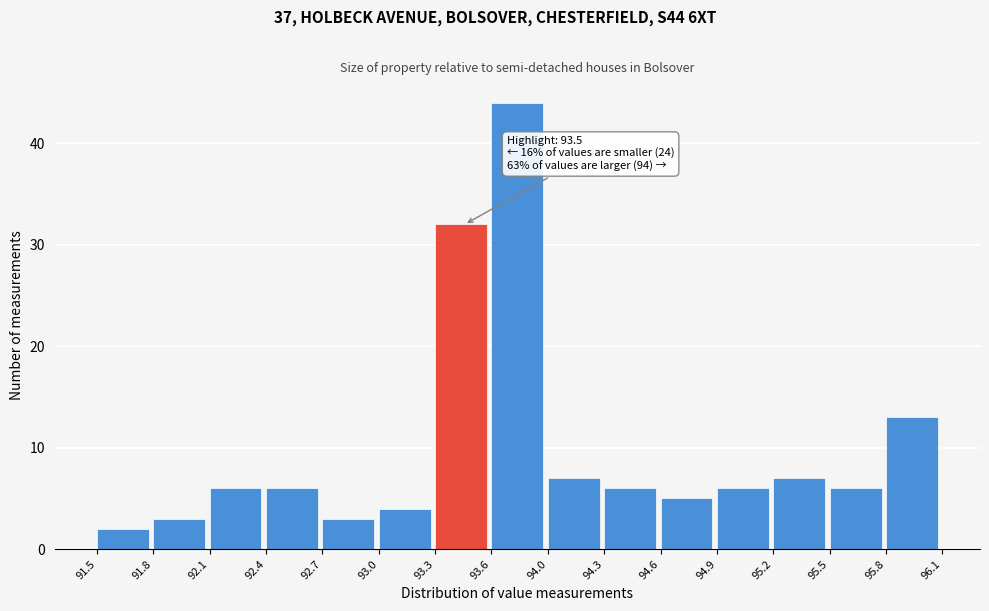

Over which range of the x-axis is the bar tallest?

93.6 to 94.0